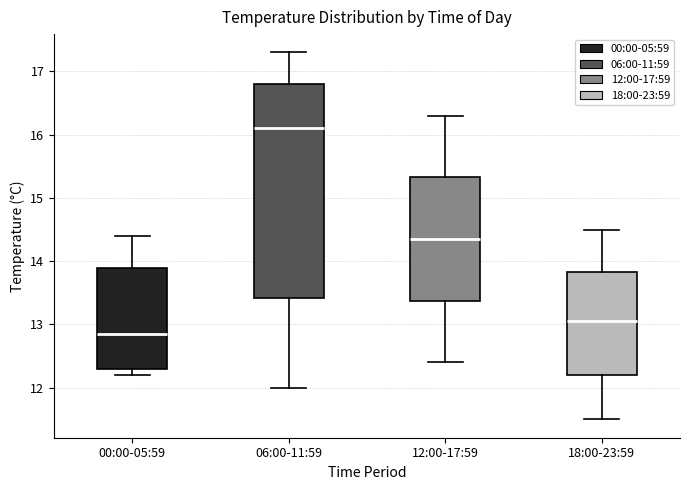

Comparing the boxes themselves (not the whiskers), which one is the tallest?

06:00-11:59